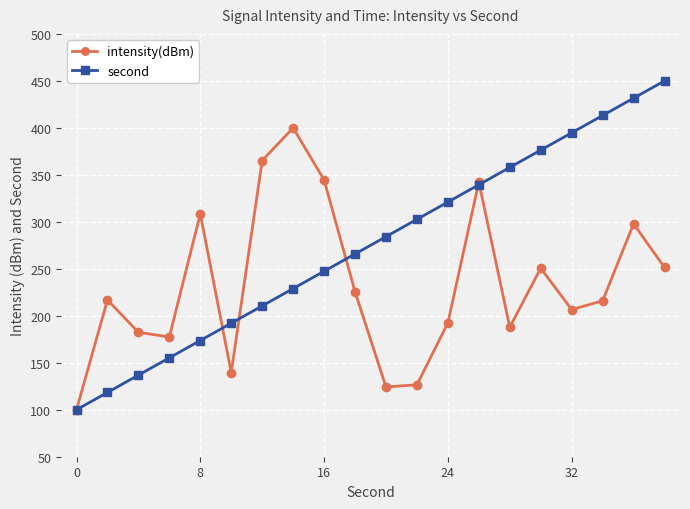

True or false: intensity(dBm) and second cross at least once.

True